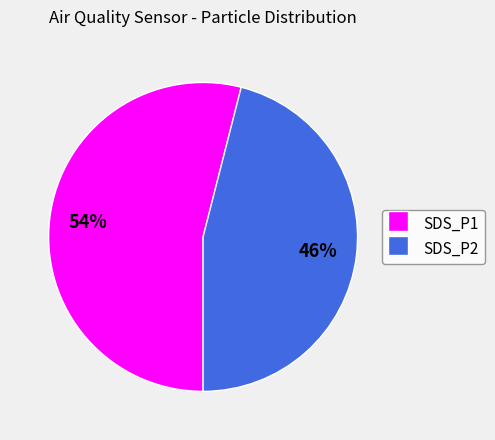

Which slice is the smallest?

SDS_P2